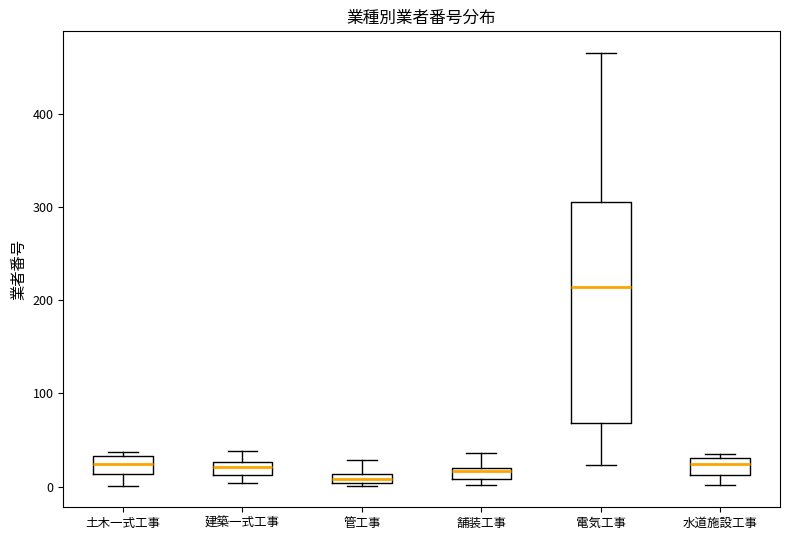

Comparing the boxes themselves (not the whiskers), which one is the tallest?

電気工事